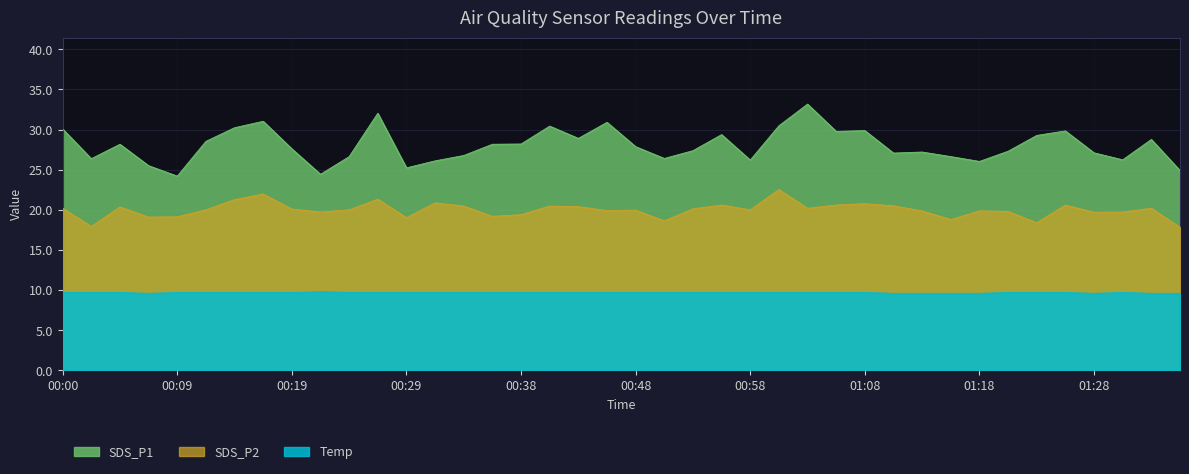

True or false: Temp has a value of 9.7 at 00:48.

True